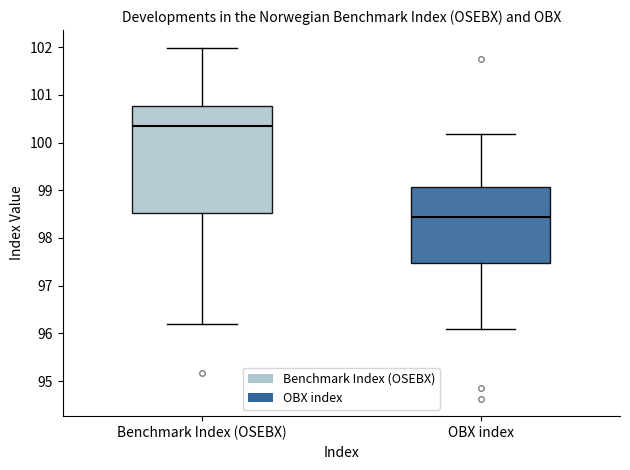

Which box has the lowest median line?

OBX index